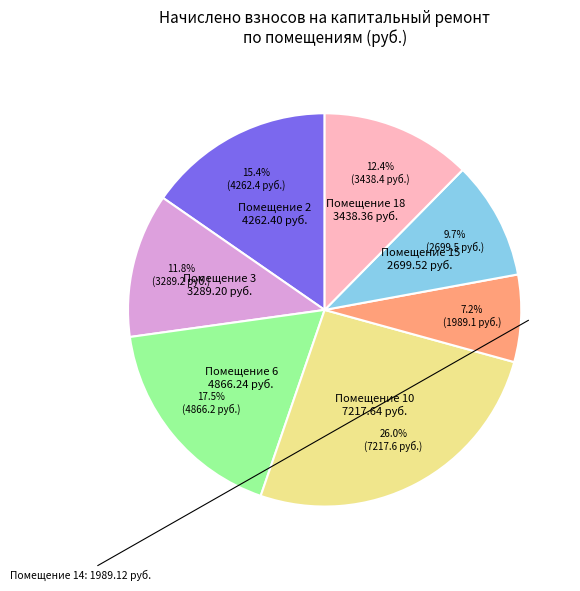

Is there any slice that represents more than half of the pie?

No